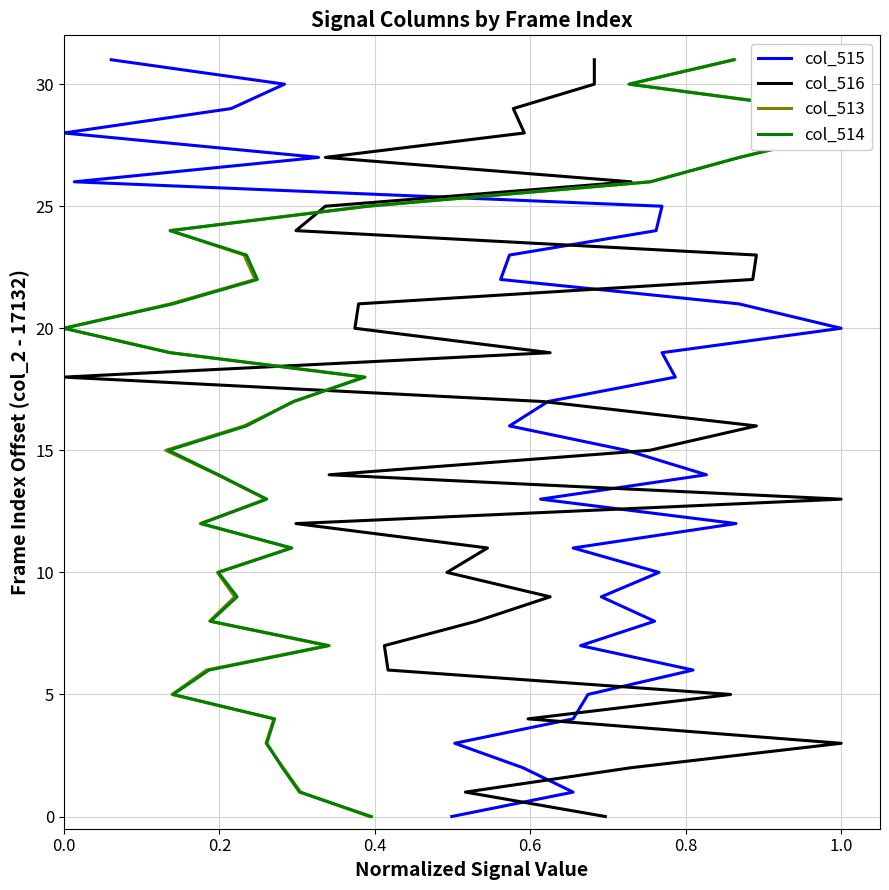

What are all the series names shown in the legend?

col_515, col_516, col_513, col_514